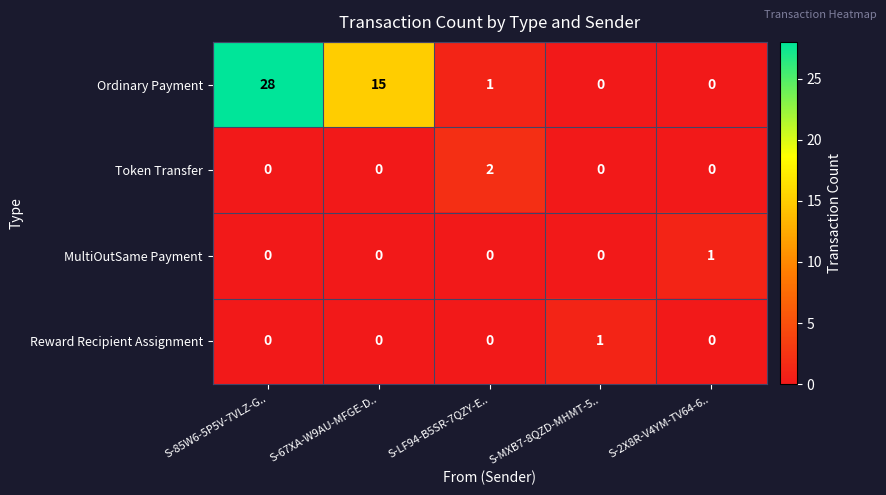

How many categories are shown in the chart?

5